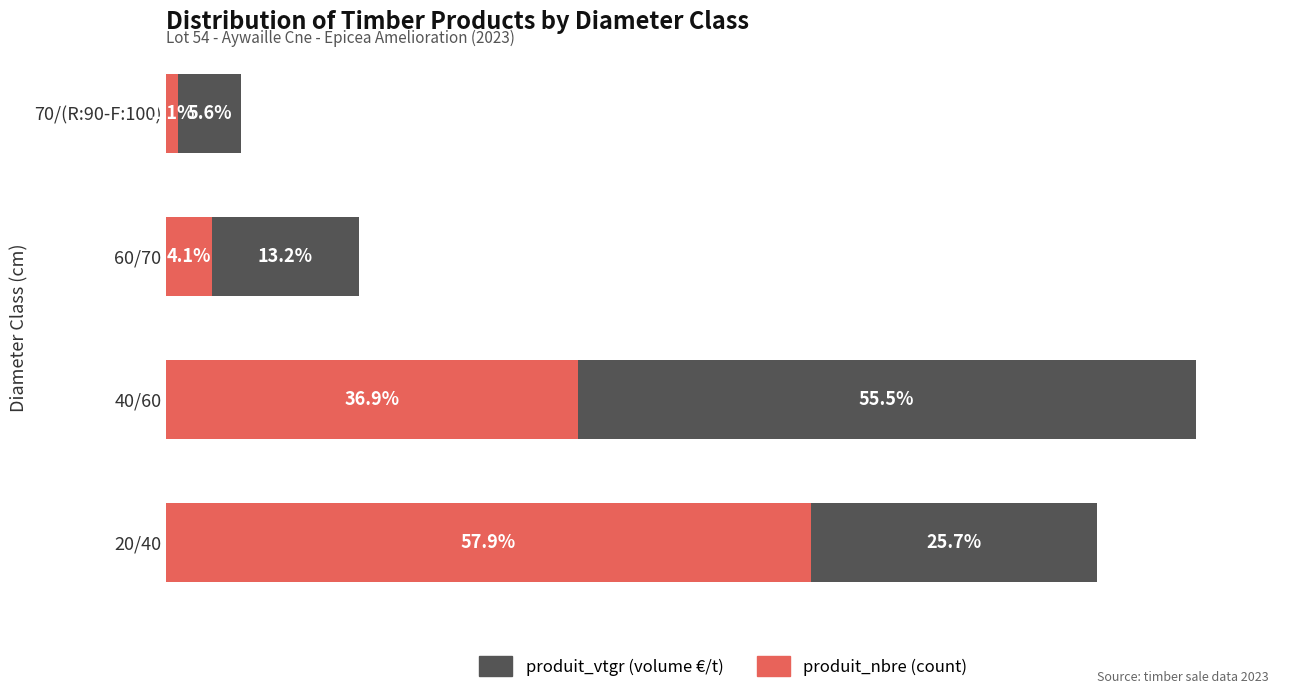

At which category is the sum across all series the highest?

40/60